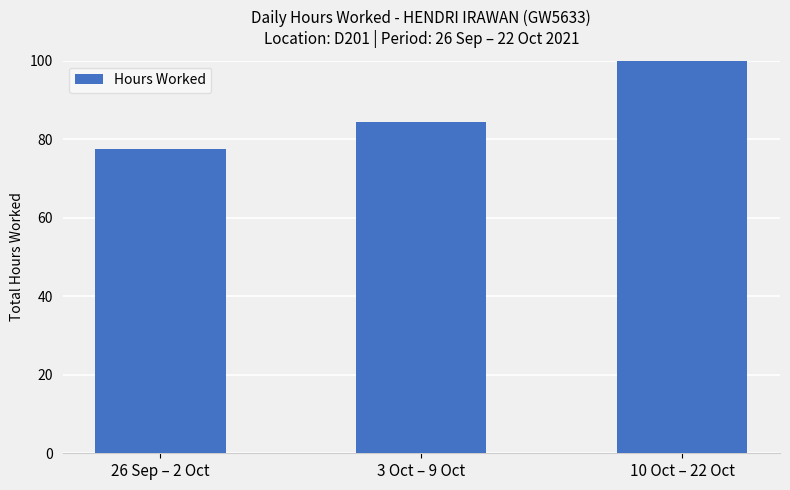

How many distinct data groups are displayed?

1